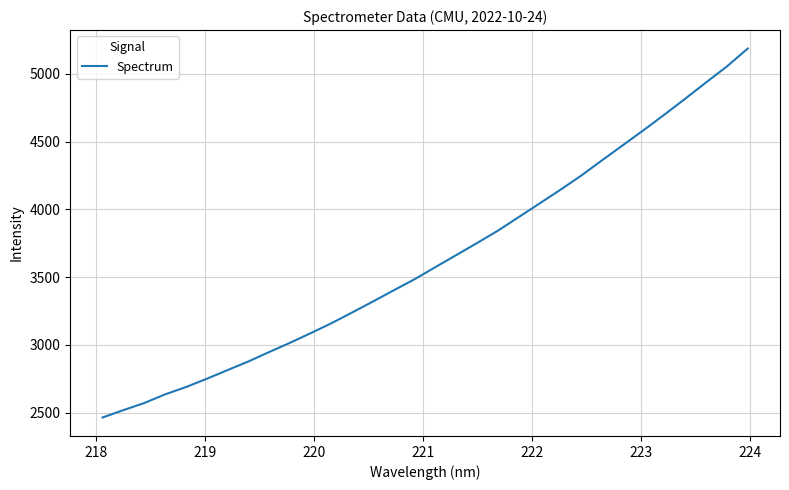

What is the difference between the maximum and minimum values?

2722.6